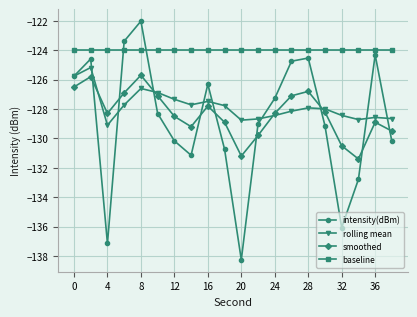

Which series ends up on top after the final intersection of smoothed and intensity(dBm)?

smoothed